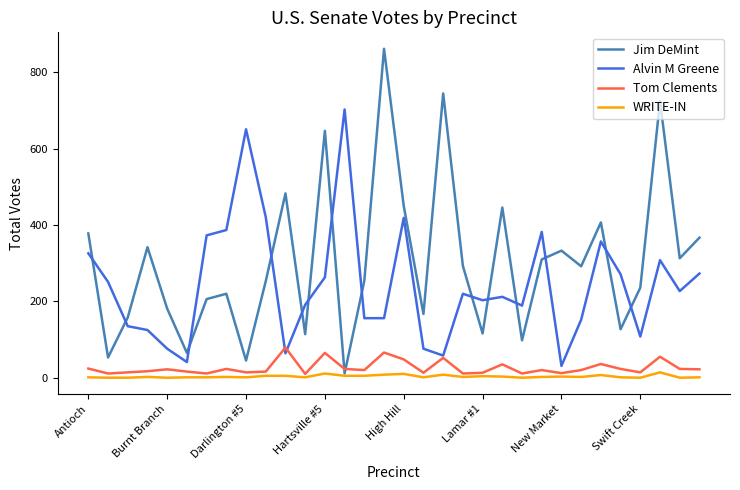

List the series in order of their peak value, lowest first.

WRITE-IN, Tom Clements, Alvin M Greene, Jim DeMint